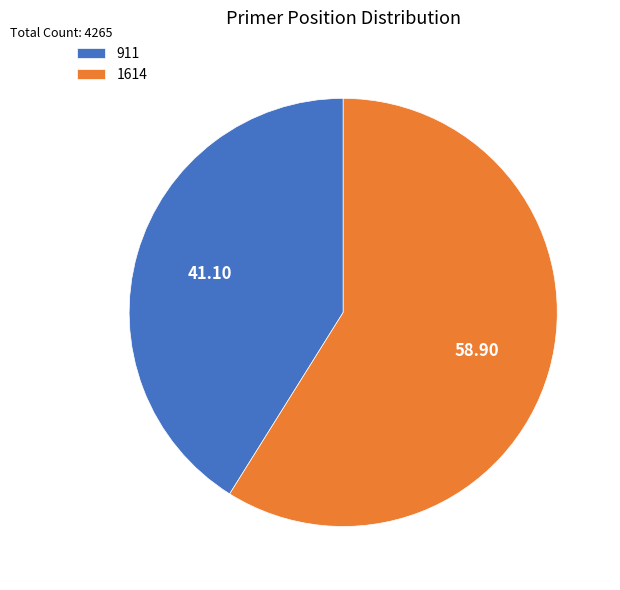

Does any single category account for the majority?

Yes